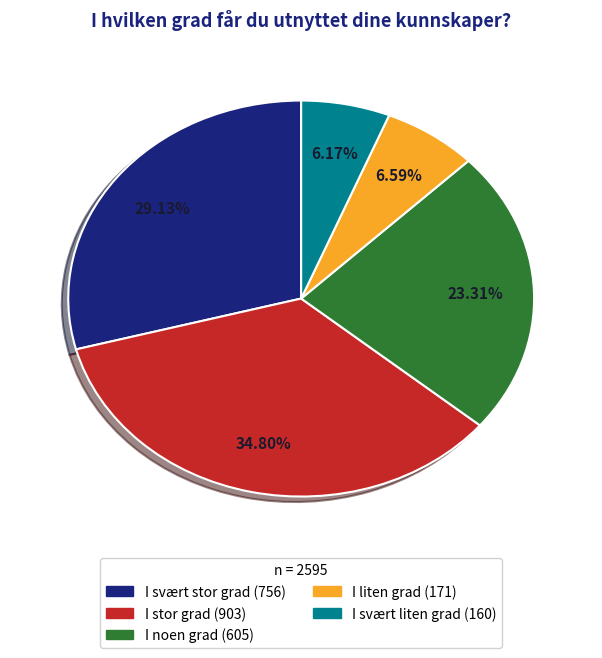

What percentage is the I svært stor grad slice, to the nearest percent?

29%